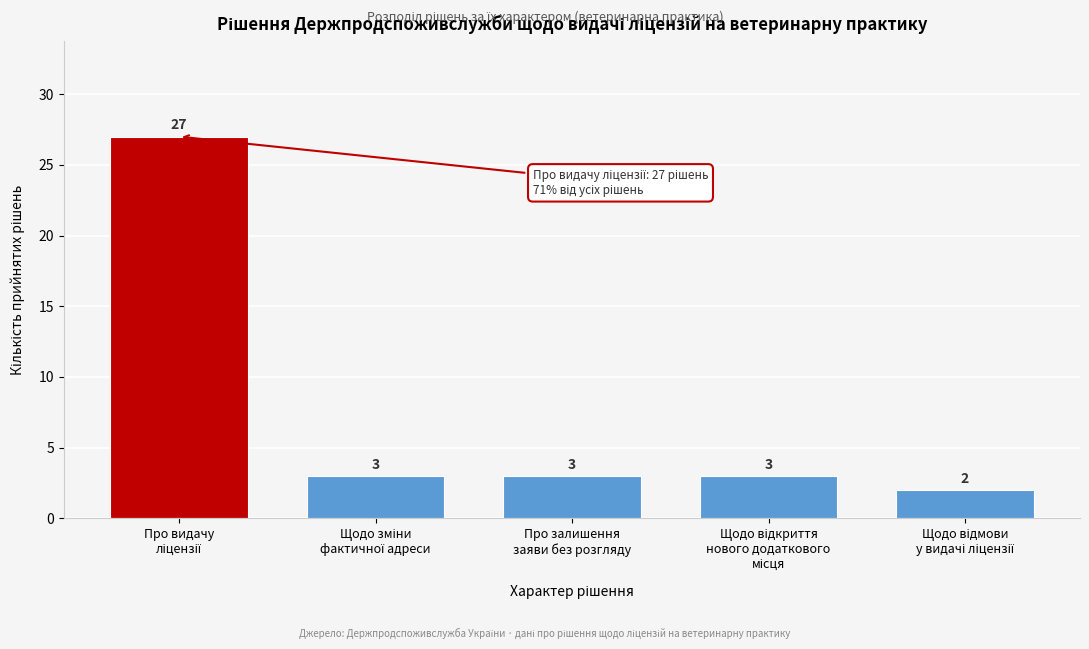

Reading left to right, list all the values displayed in this chart.

27	3	3	3	2